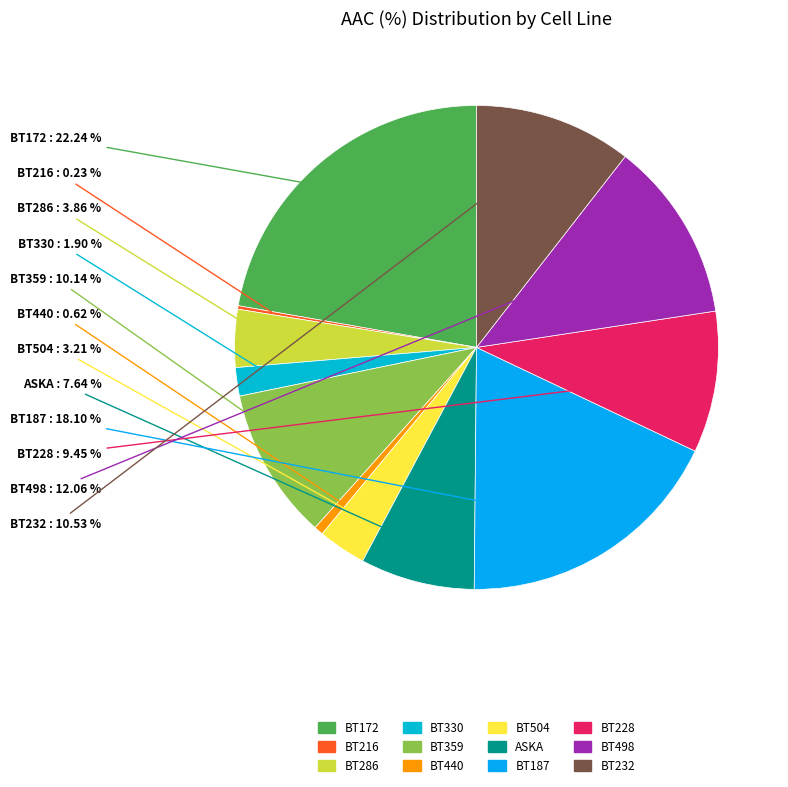

What is the largest slice in the pie chart?

BT172